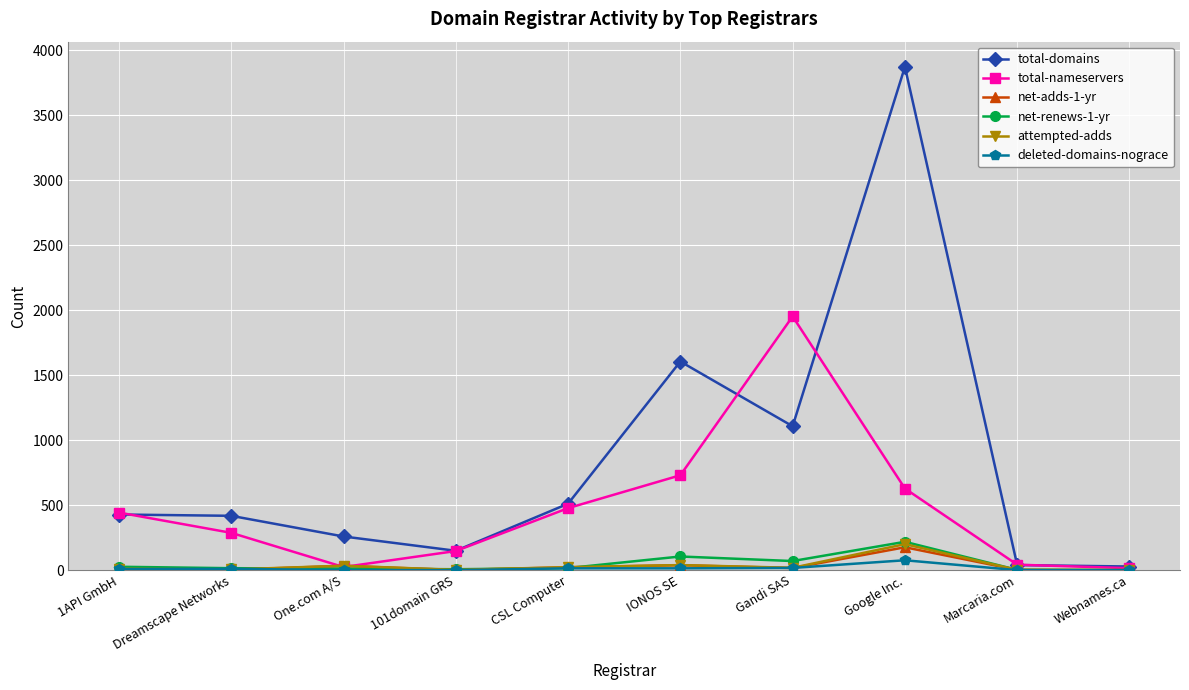

What is the label of the 1st point from the right?

Webnames.ca